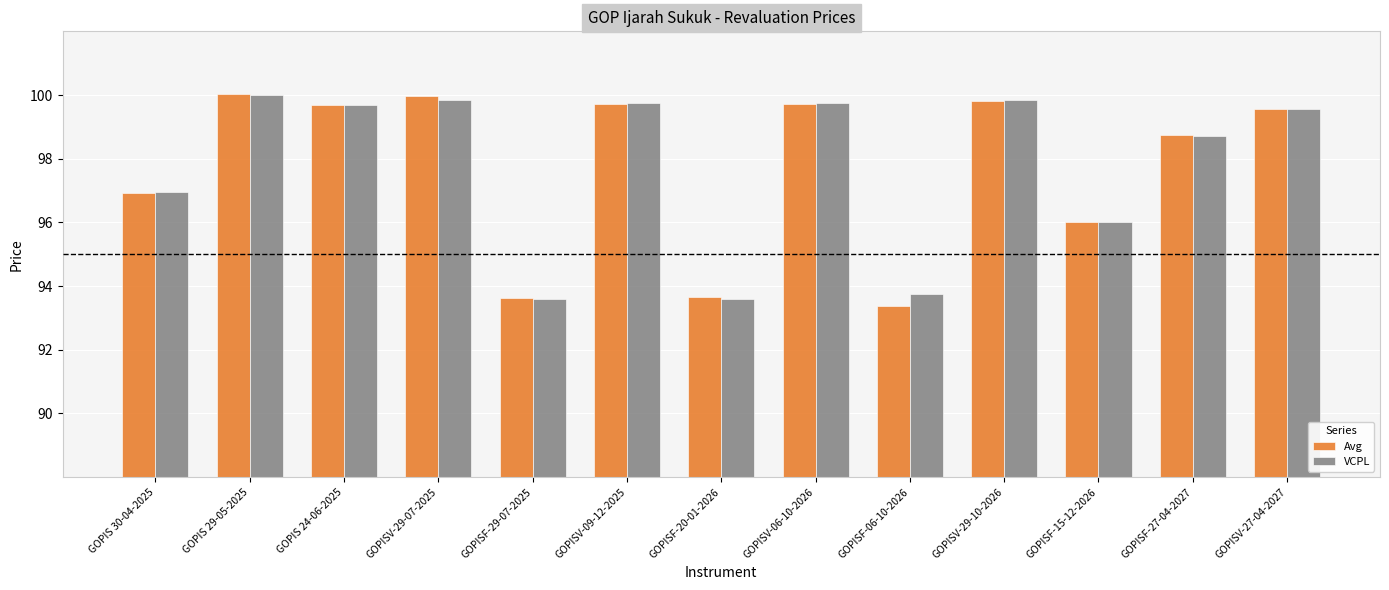

What is the difference between the highest and lowest values at GOPISF-20-01-2026?

0.1